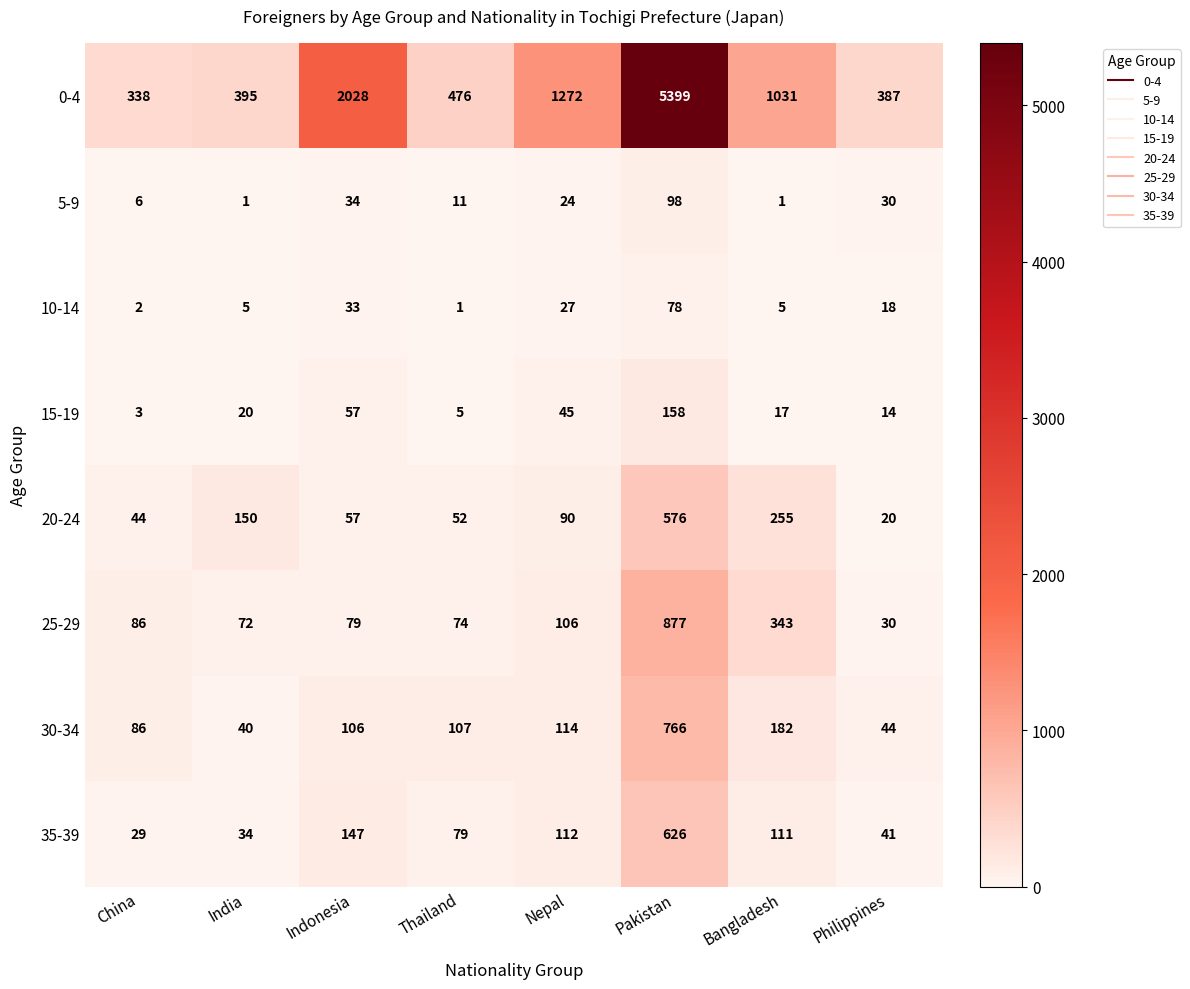

What is the average value of the 20-24 series?

156